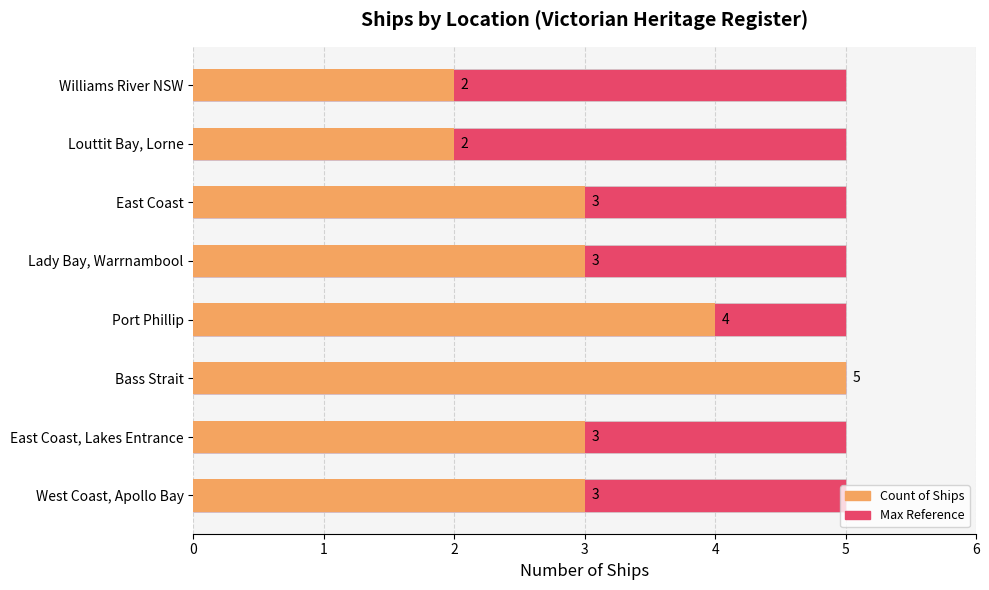

What is the greatest value displayed?

5